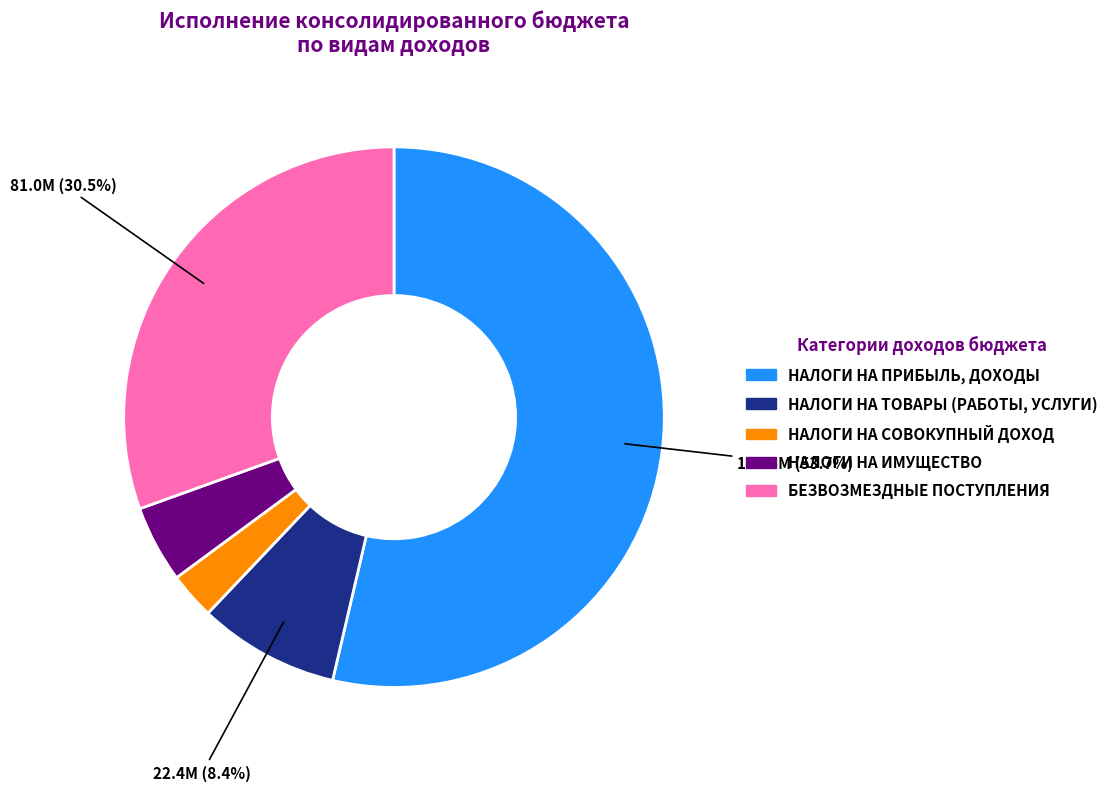

Count the number of slices in the pie.

5